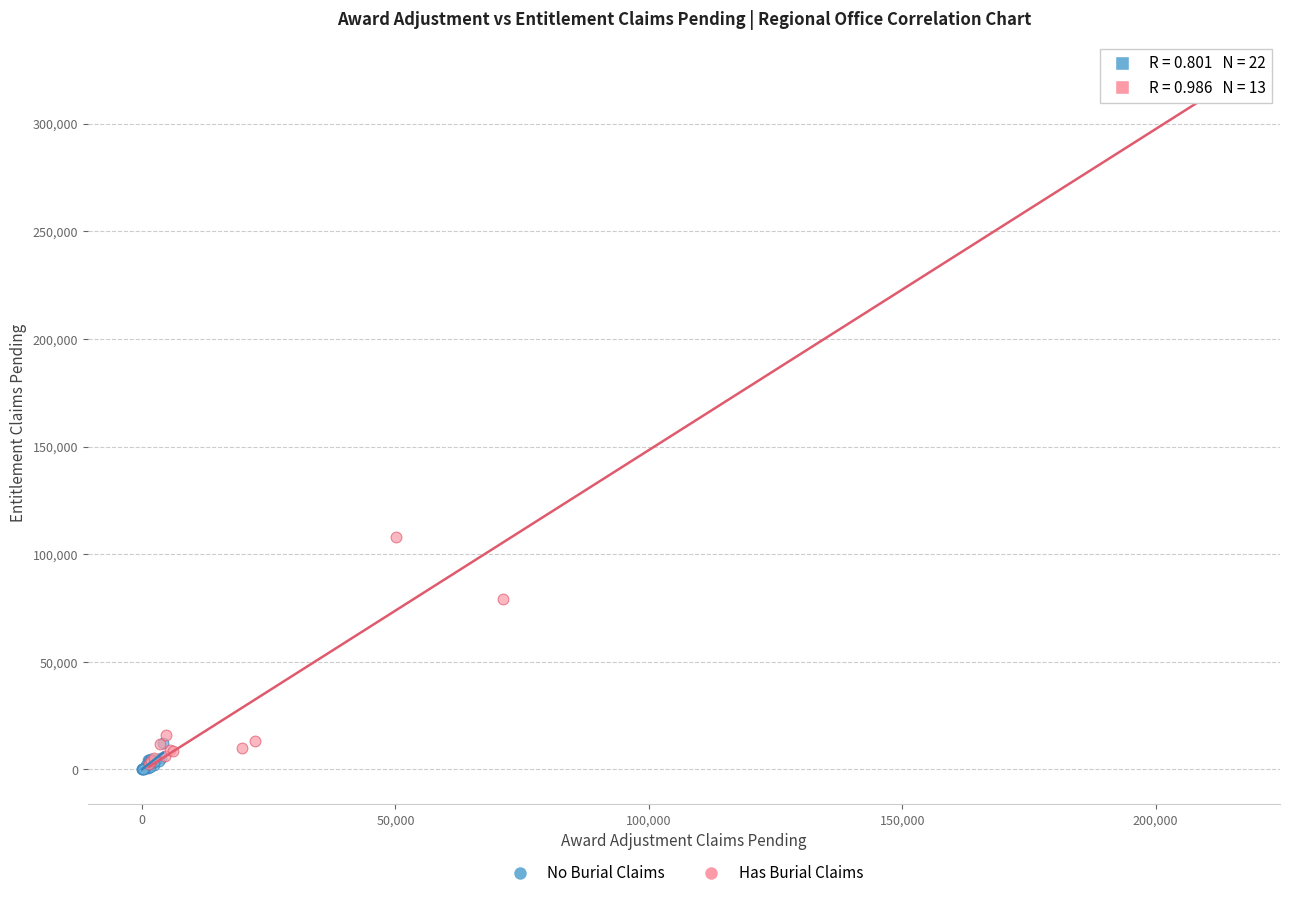

Which series reaches the maximum Y coordinate?

Has Burial Claims